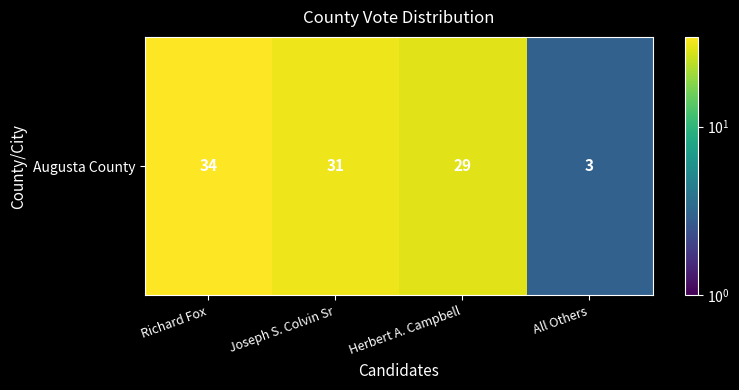

Read the value at Herbert A. Campbell, to the nearest 10.

30